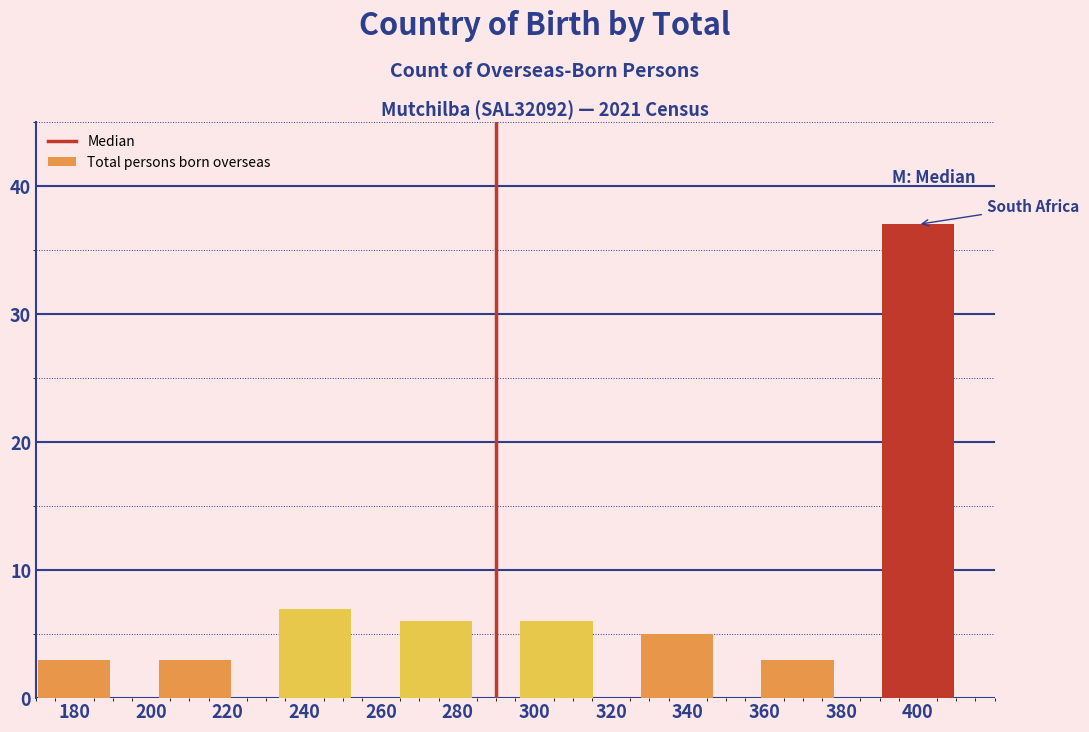

Reading left to right, transcribe all the data shown in this chart.

180=3	220=3	240=7	280=6	300=6	340=5	360=3	400=37